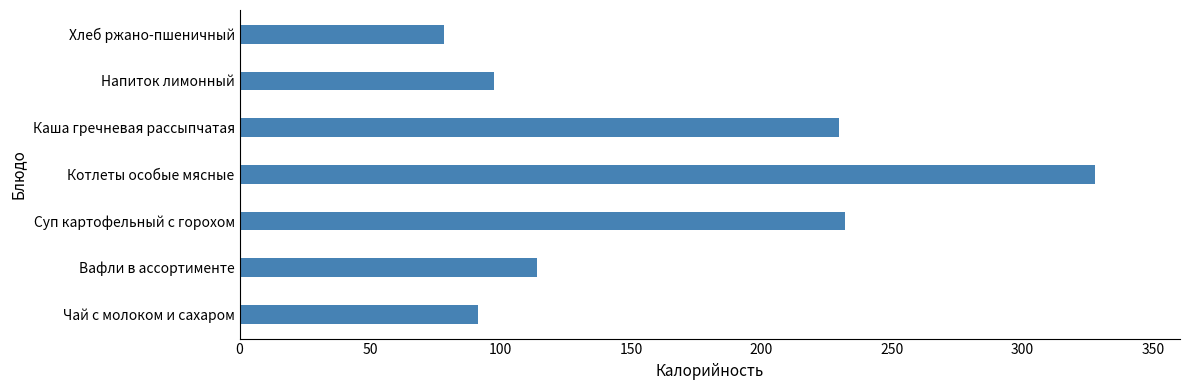

What is the approximate value at Котлеты особые мясные?

327.6